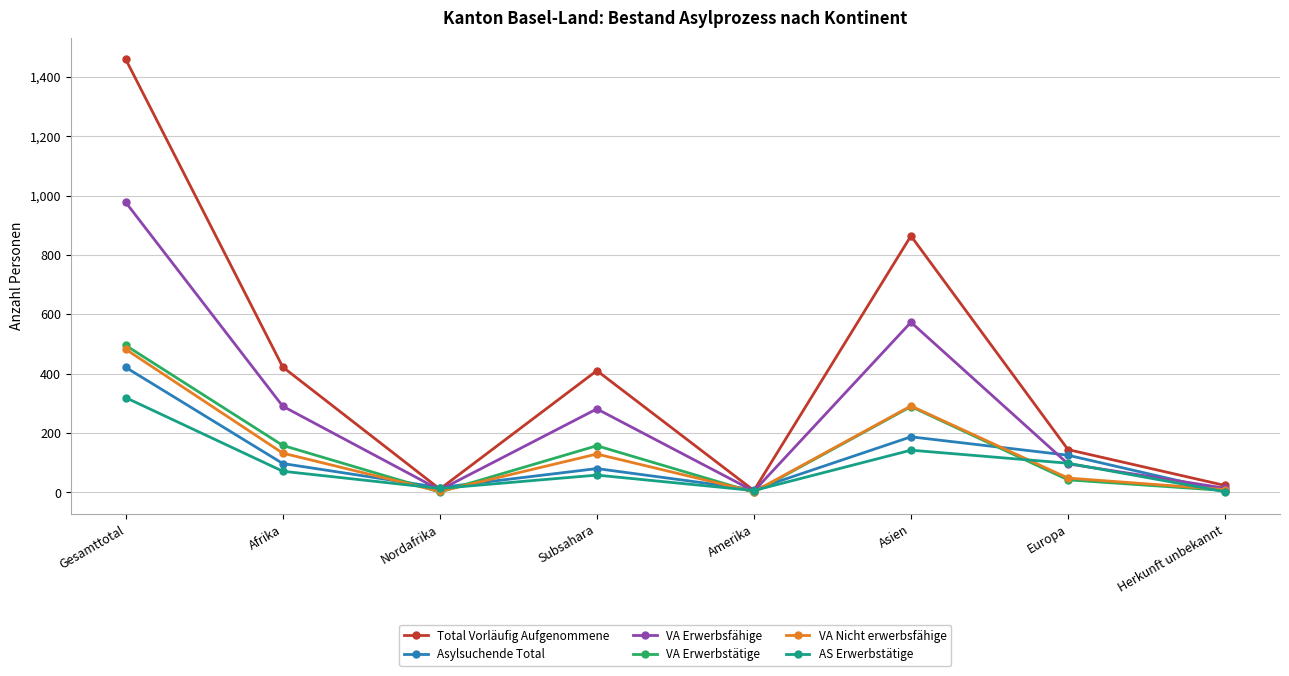

How many interior local peaks does the VA Nicht erwerbsfähige series have?

2